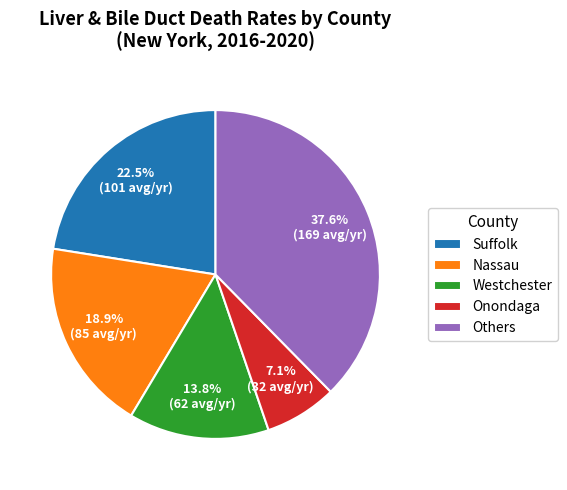

What is the ratio of the value at Suffolk to the value at Onondaga?

3.2